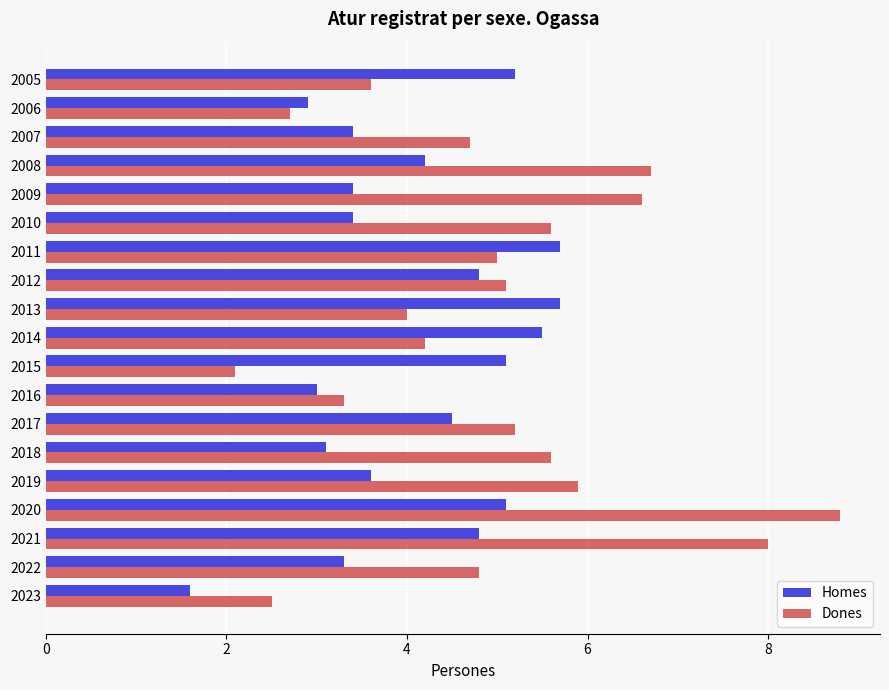

The Homes series shows 3.3 at 2022. True or false?

True